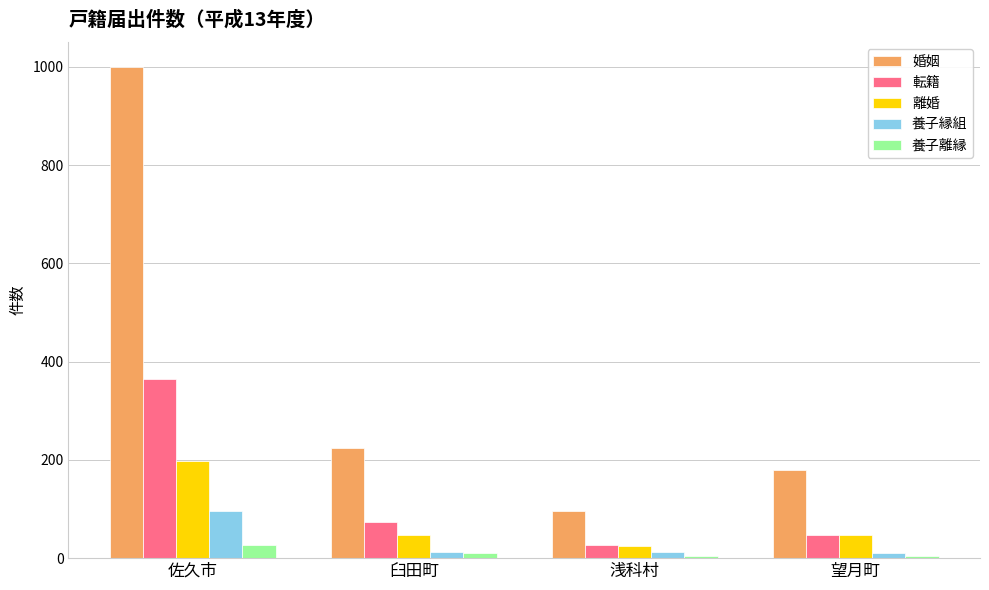

Is it true that 養子縁組 equals 13 at 浅科村?

True